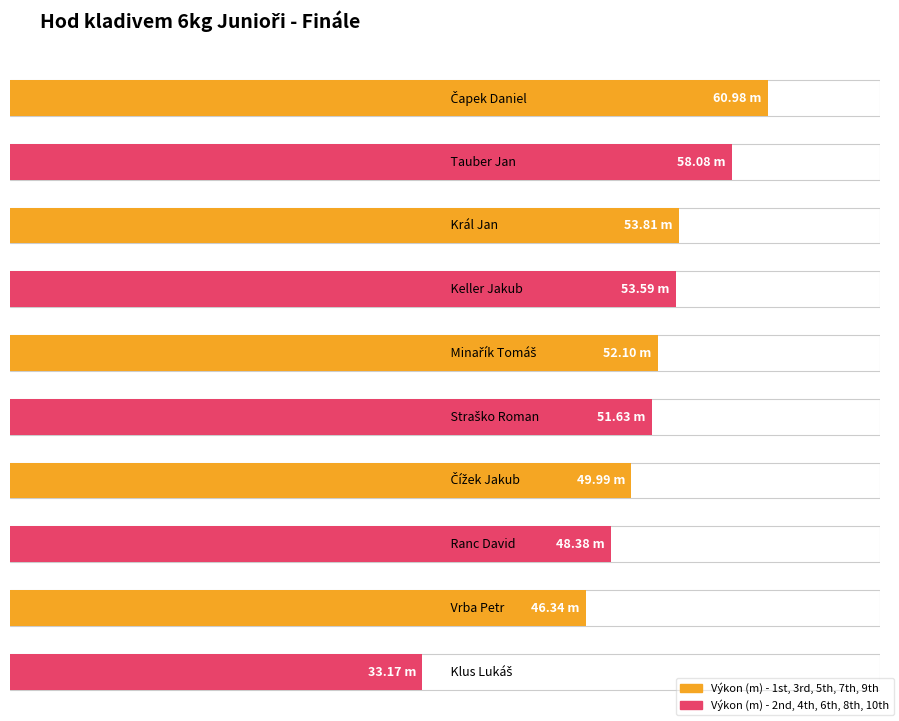

True or false: the data shows 50.0 at Čížek Jakub.

True